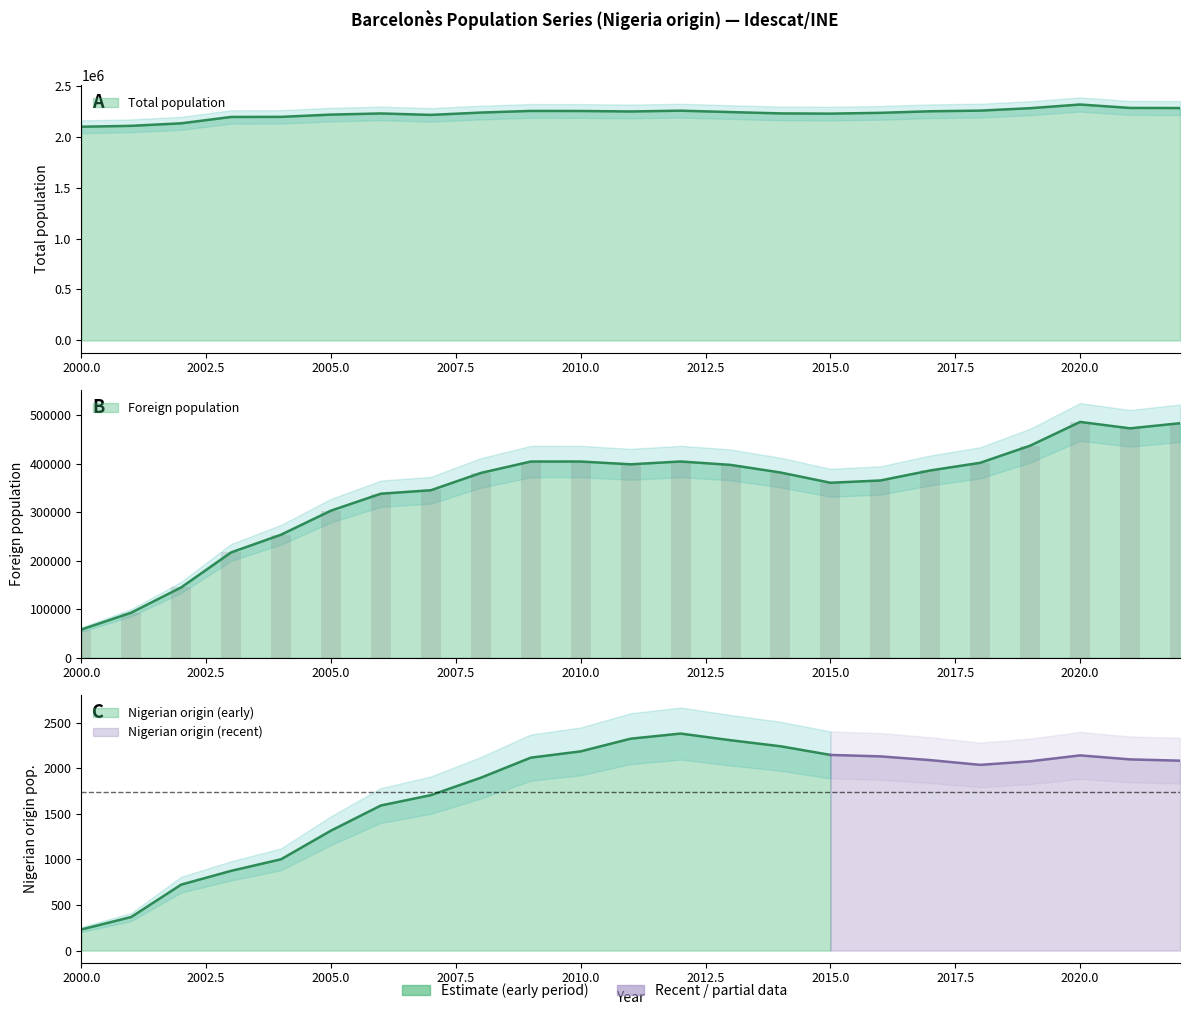

How many groups of bars are there?

23